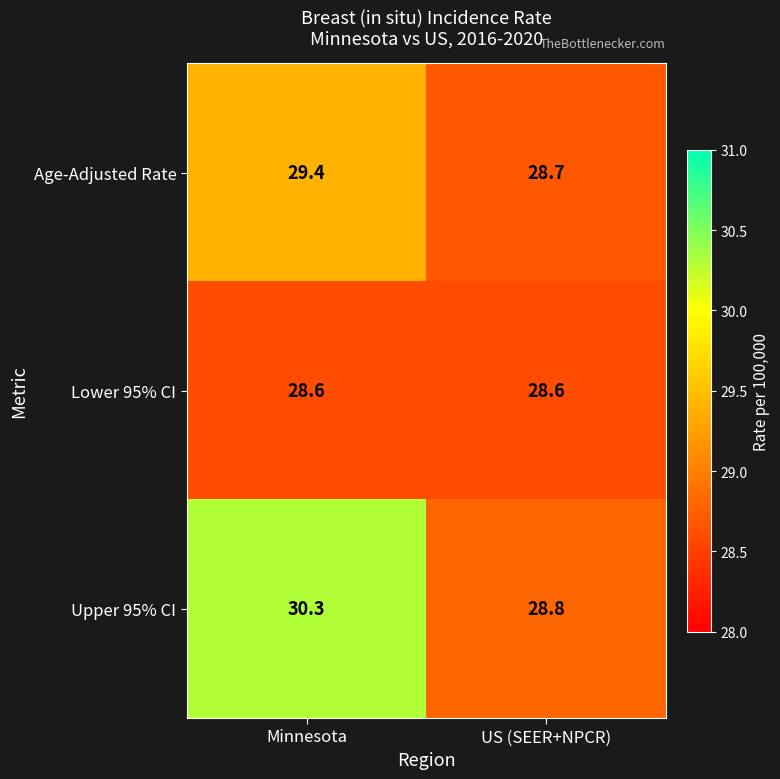

Is it true that Upper 95% CI equals 30.3 at Minnesota?

True